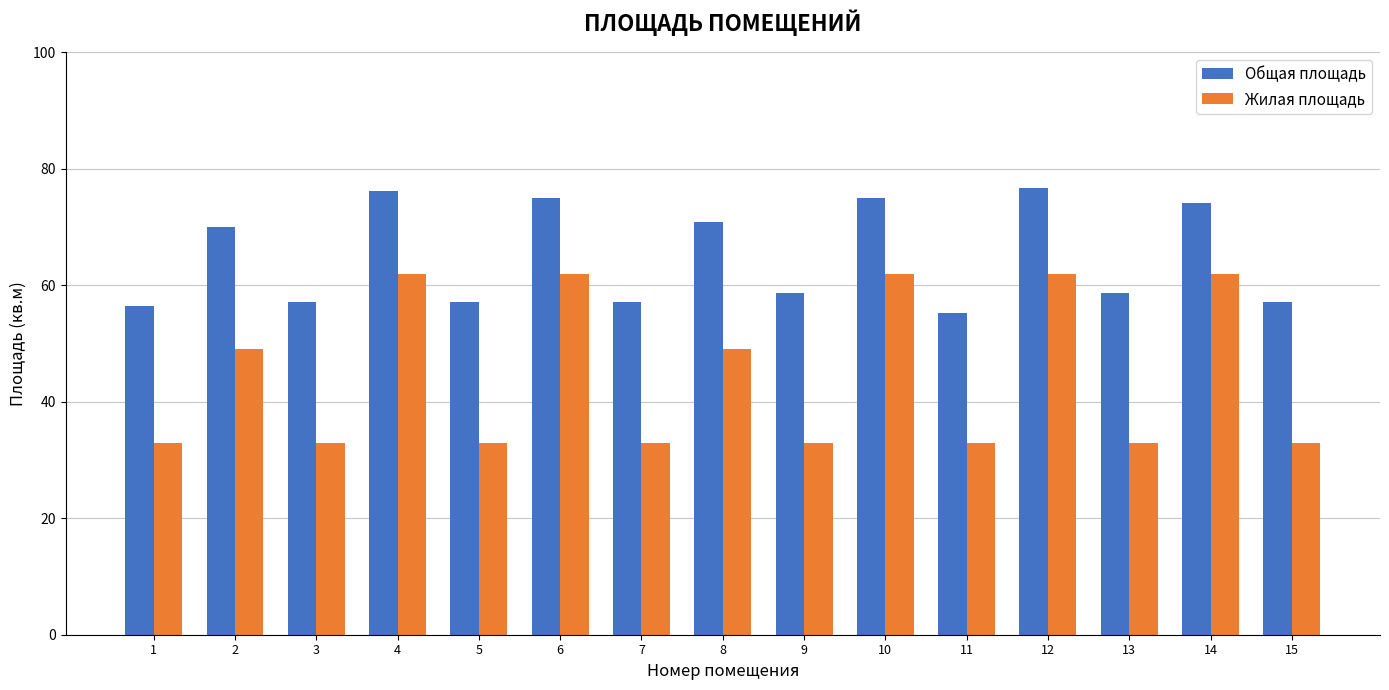

Reading left to right, list all the values displayed in this chart.

Общая площадь: 56.5	70.0	57.2	76.2	57.2	75.0	57.2	70.9	58.6	75.0	55.2	76.7	58.6	74.1	57.2
Жилая площадь: 33.0	49.0	33.0	62.0	33.0	62.0	33.0	49.0	33.0	62.0	33.0	62.0	33.0	62.0	33.0